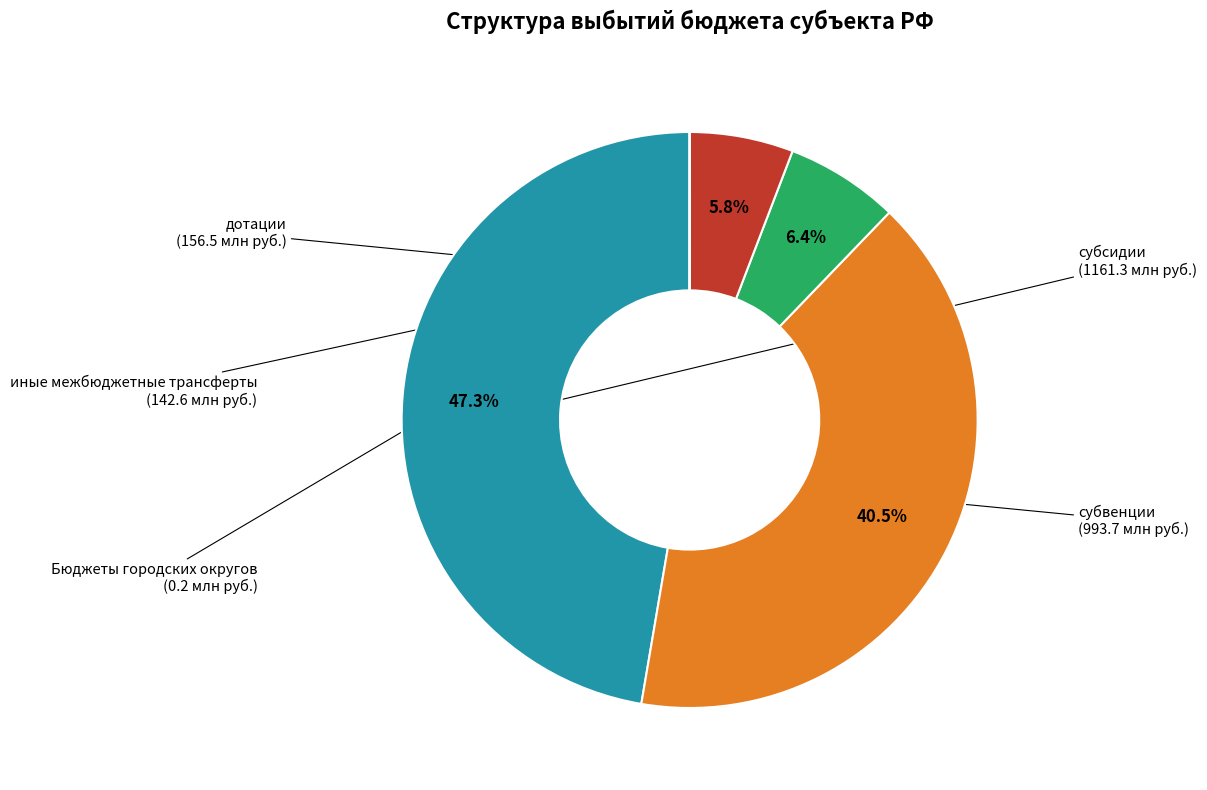

Does субвенции represent more than half of the total?

No